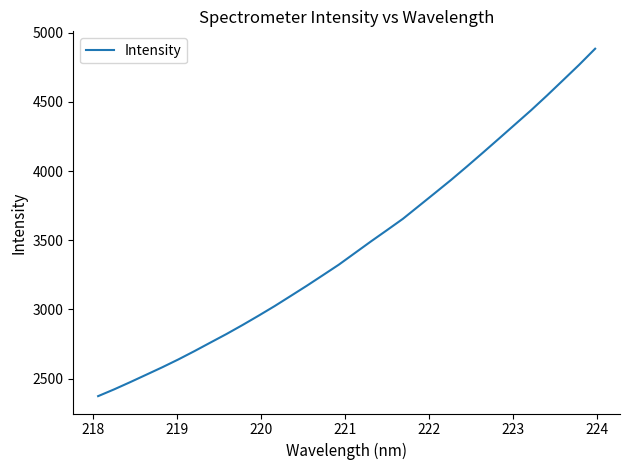

What is the maximum value shown in the chart?

4884.7